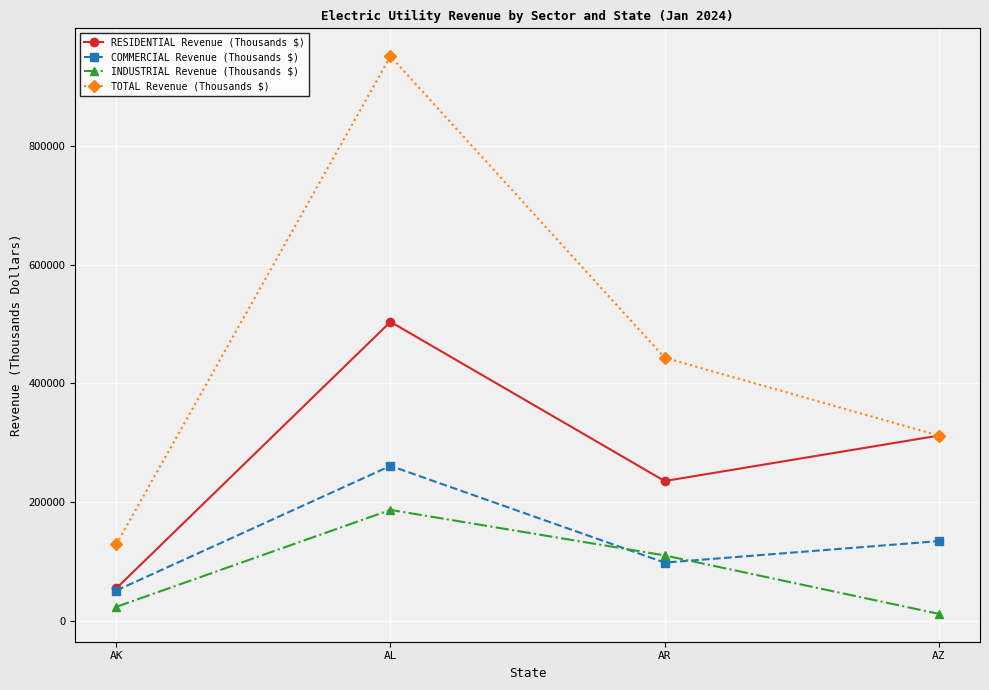

Which category has the lowest value in the COMMERCIAL Revenue (Thousands $) series?

AK